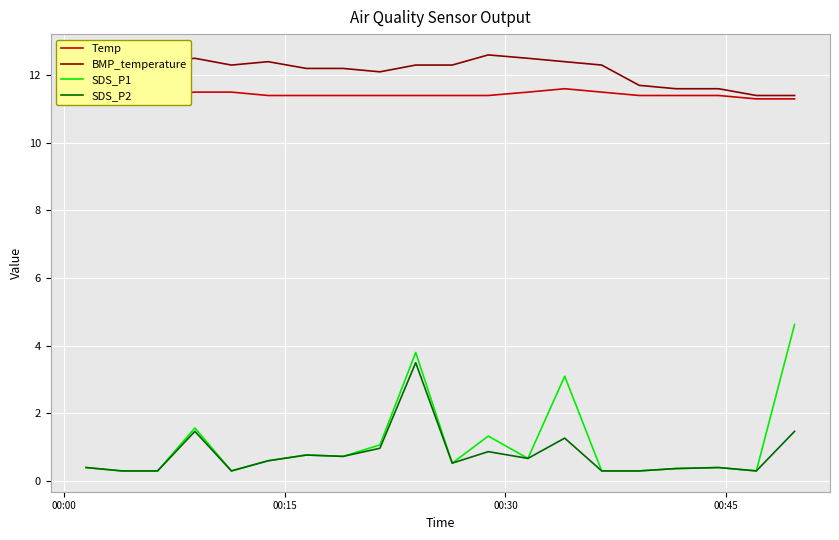

List the series in order of their peak value, lowest first.

SDS_P2, SDS_P1, Temp, BMP_temperature